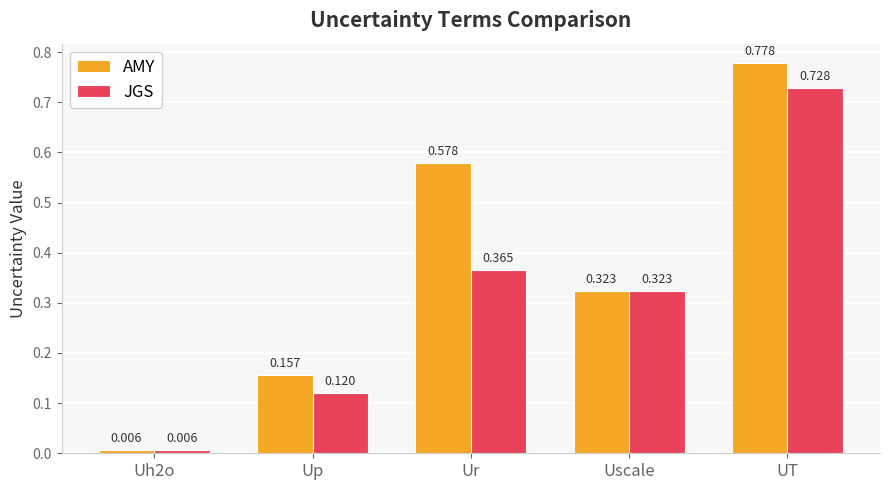

At which label does AMY reach its minimum?

Uh2o